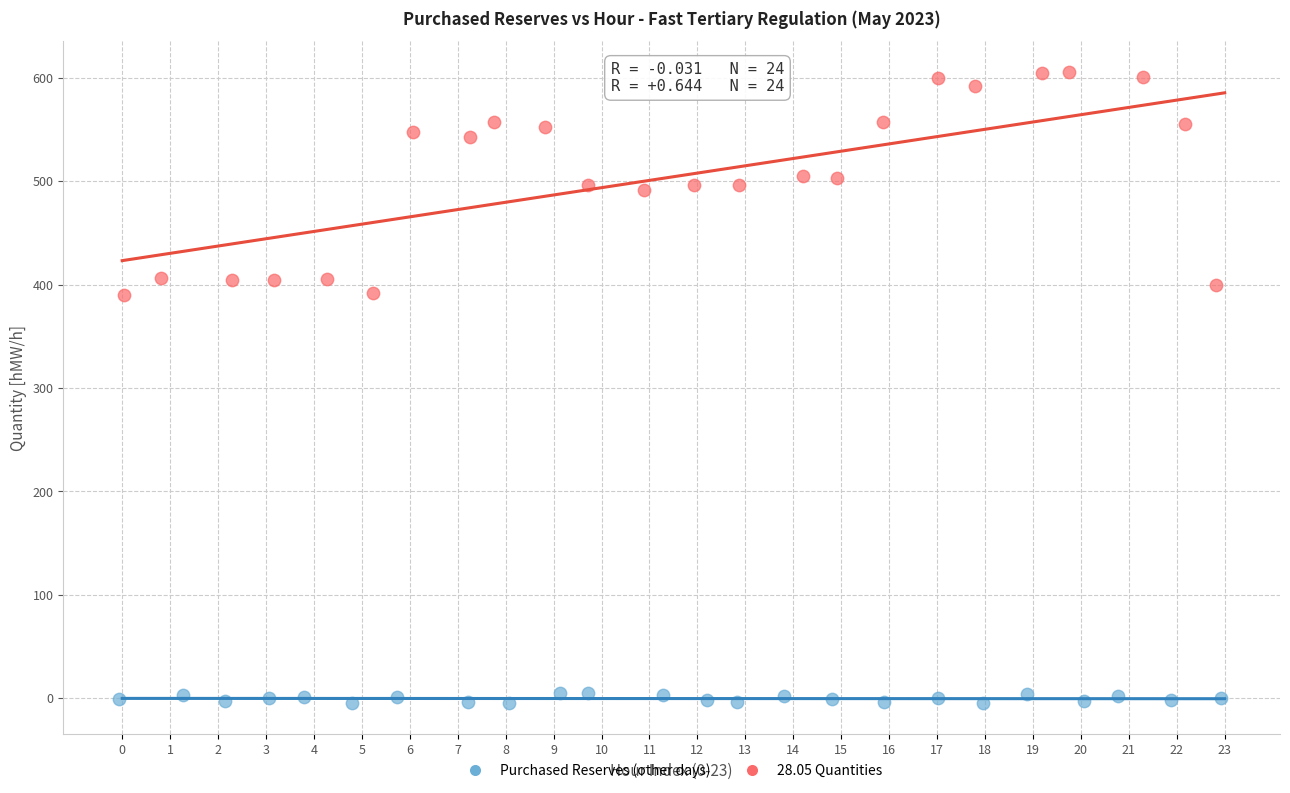

Which series has the widest spread of Y values?

28.05 Quantities